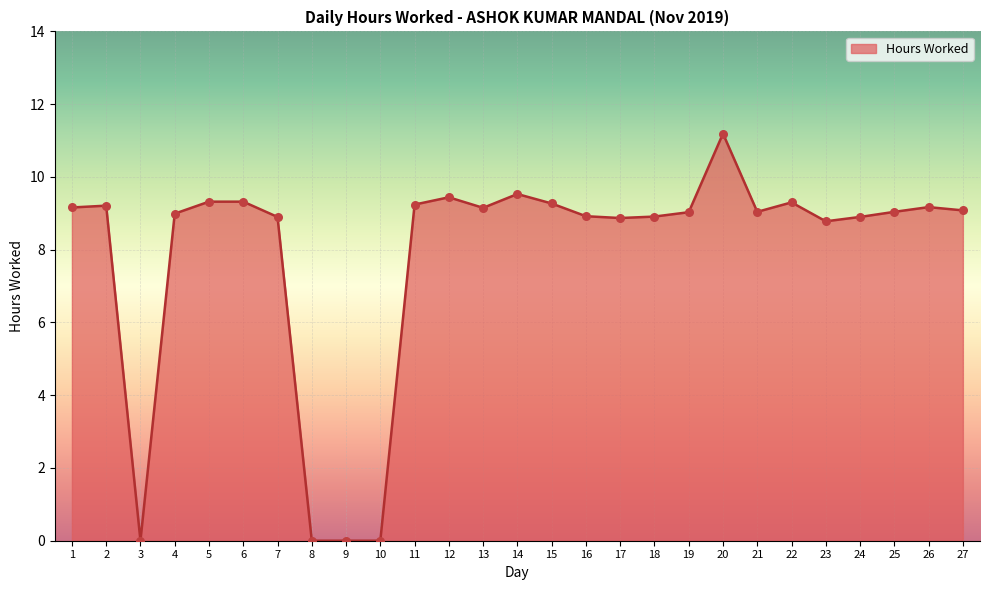

What is the ratio of the value at 5 to the value at 7?

1.0